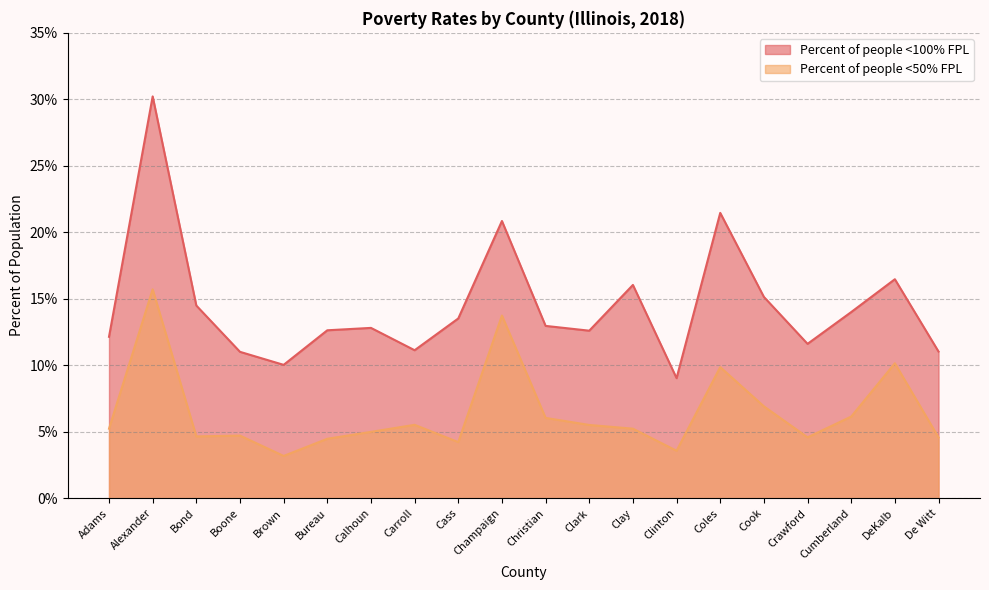

Which has a higher value, Boone or Brown?

Boone